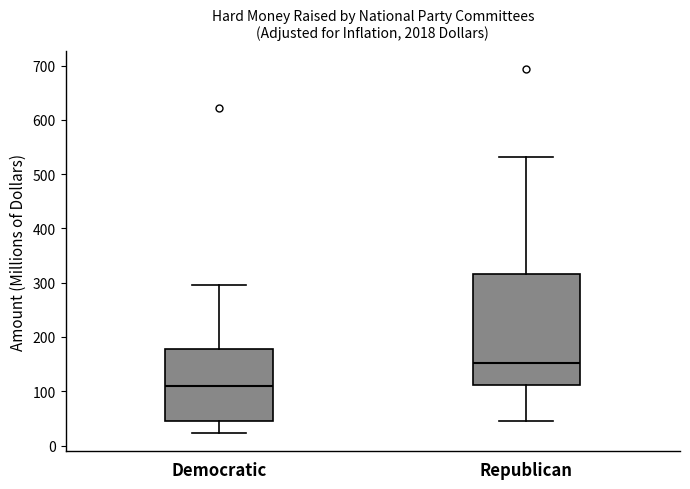

Which box is the tallest, from its lower edge to its upper edge?

Republican